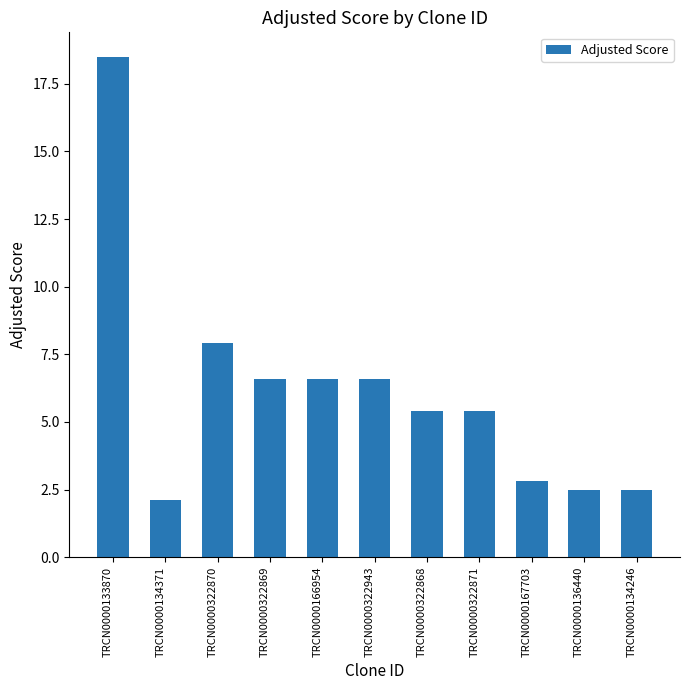

What is the approximate value at TRCN0000166954?

6.6